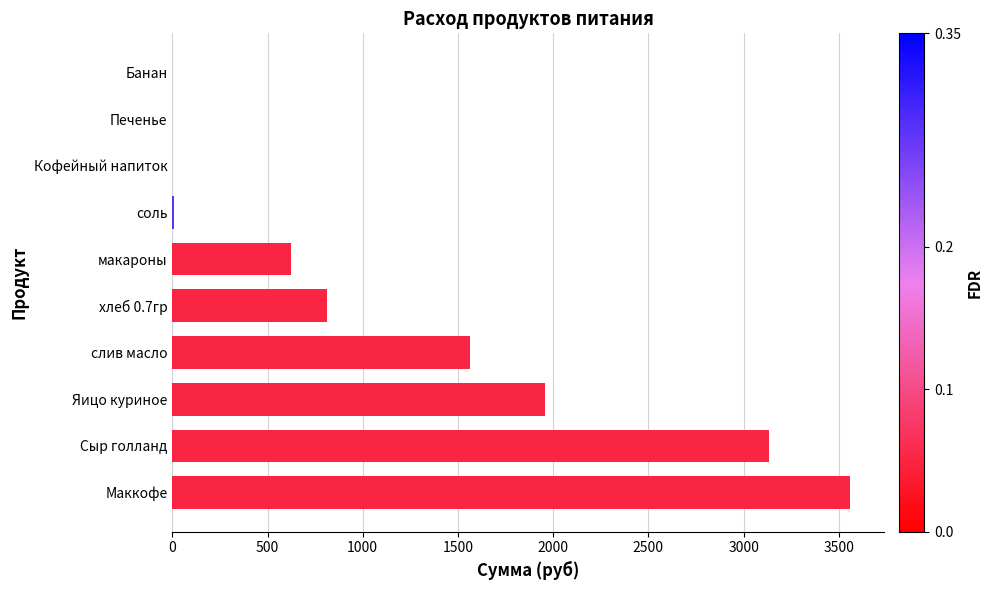

Count the number of categories in the chart.

10